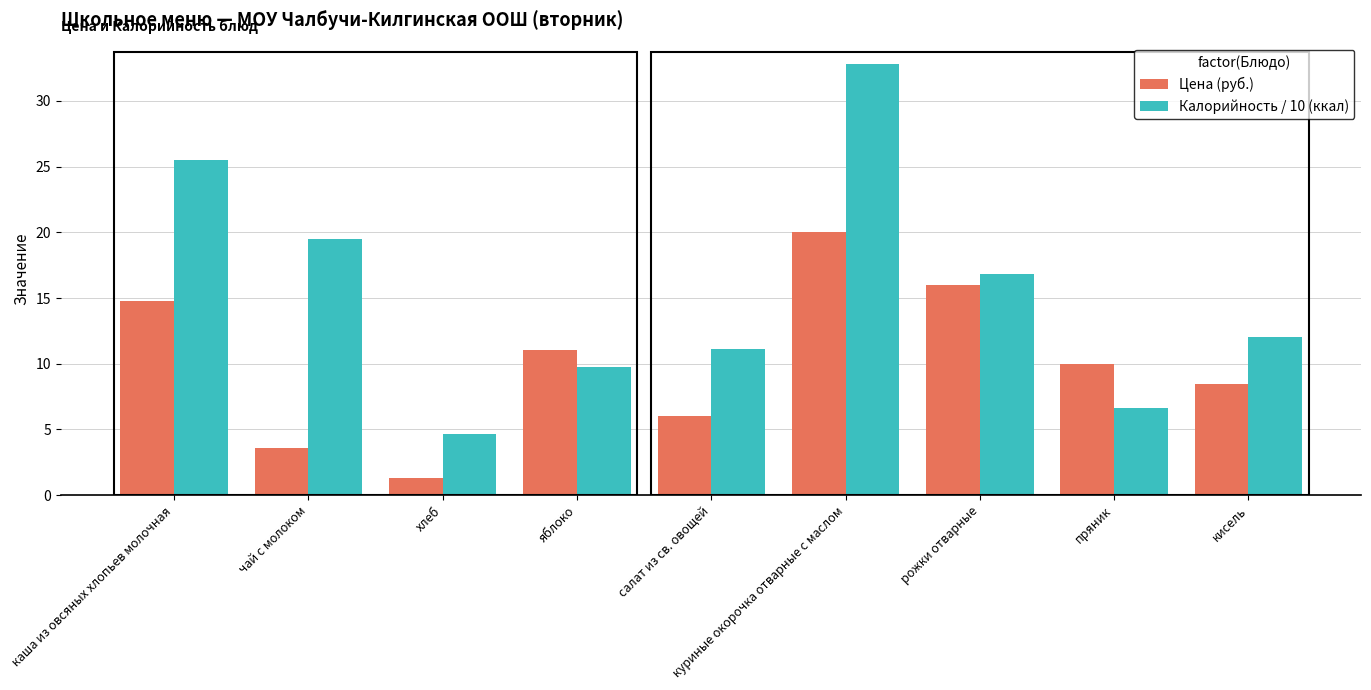

The Цена (руб.) series shows 3.1 at салат из св. овощей. True or false?

False